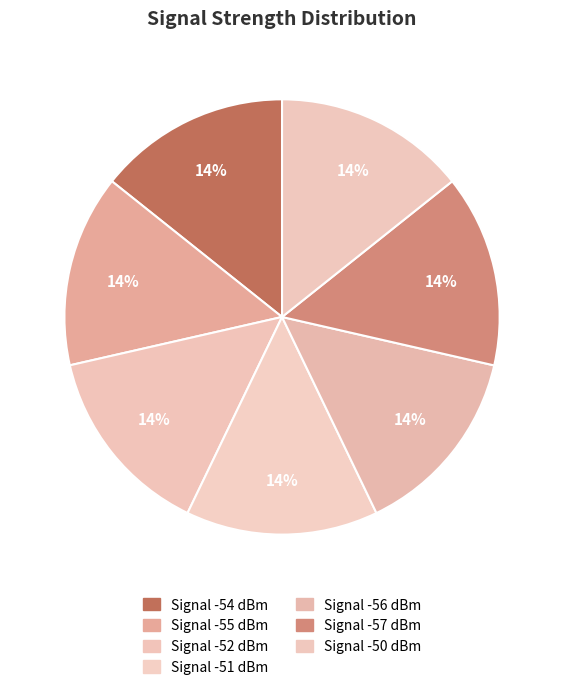

To the nearest percent, what is the average slice percentage?

14%